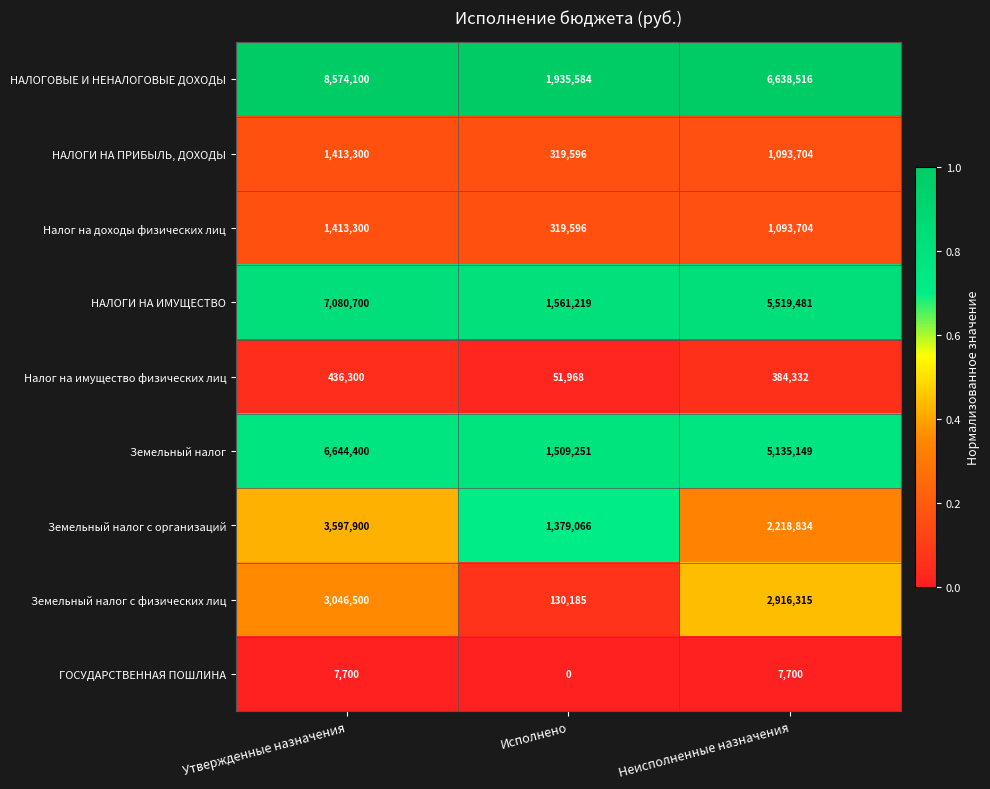

What is the difference between the Земельный налог values at Утвержденные назначения and Неисполненные назначения?

1509251